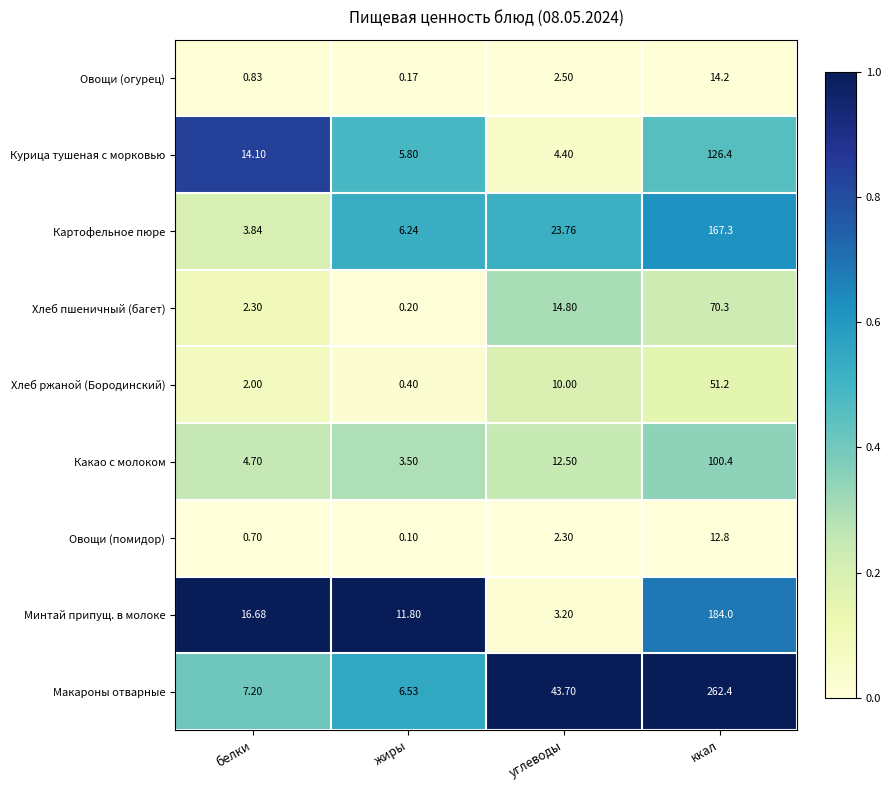

What is the total value across all series at белки?

52.4